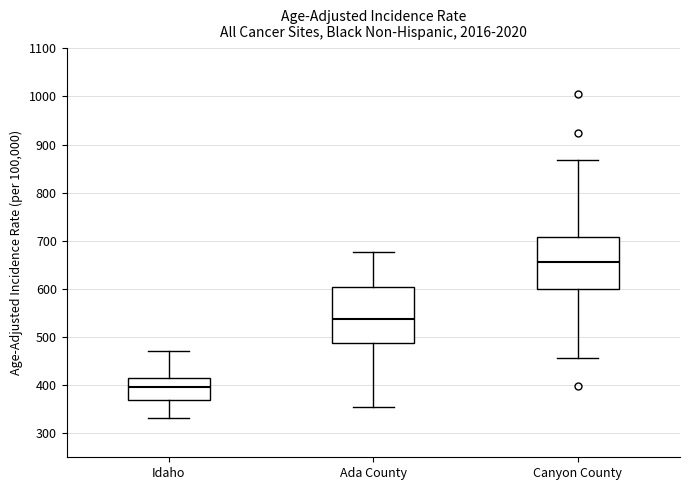

Reading left to right, transcribe this box plot: for each box, give where its median line is, the range the box spans, and where its two whiskers end, as read against the y-axis. The values are not printed on the chart, so give them approximately, as read against the axis.

Idaho: median 400, box 370 to 420, whiskers 330 to 470
Ada County: median 540, box 490 to 600, whiskers 350 to 680
Canyon County: median 660, box 600 to 710, whiskers 460 to 870